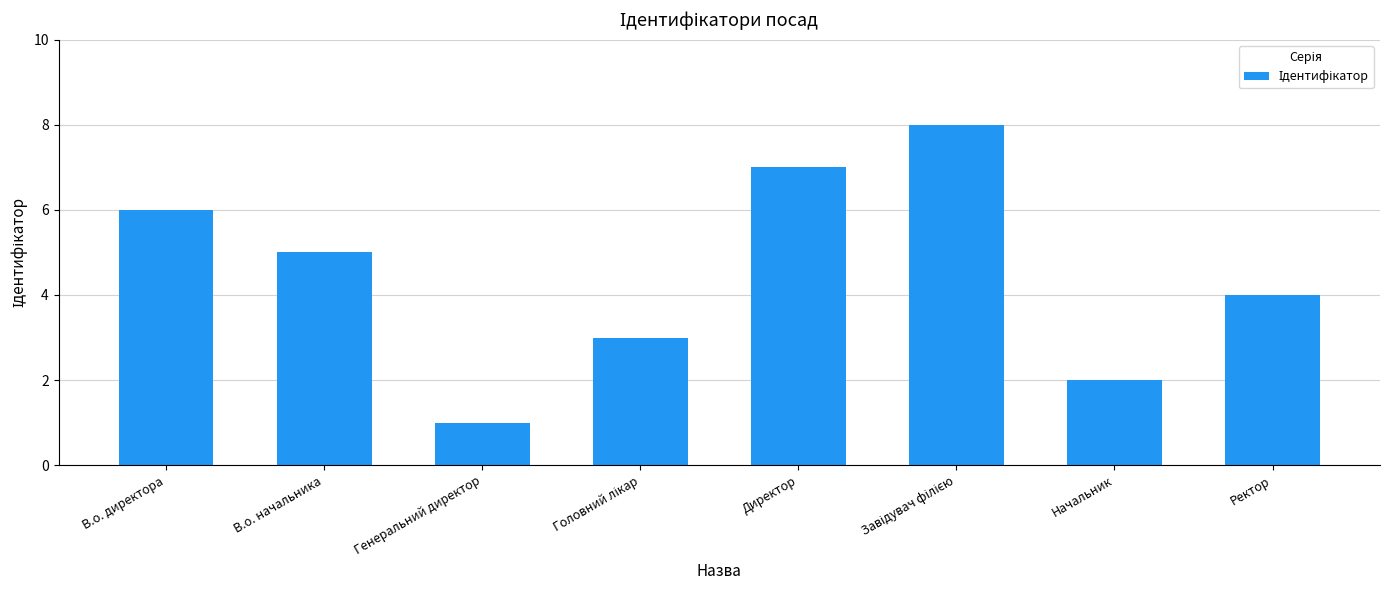

How many values are below 5?

4